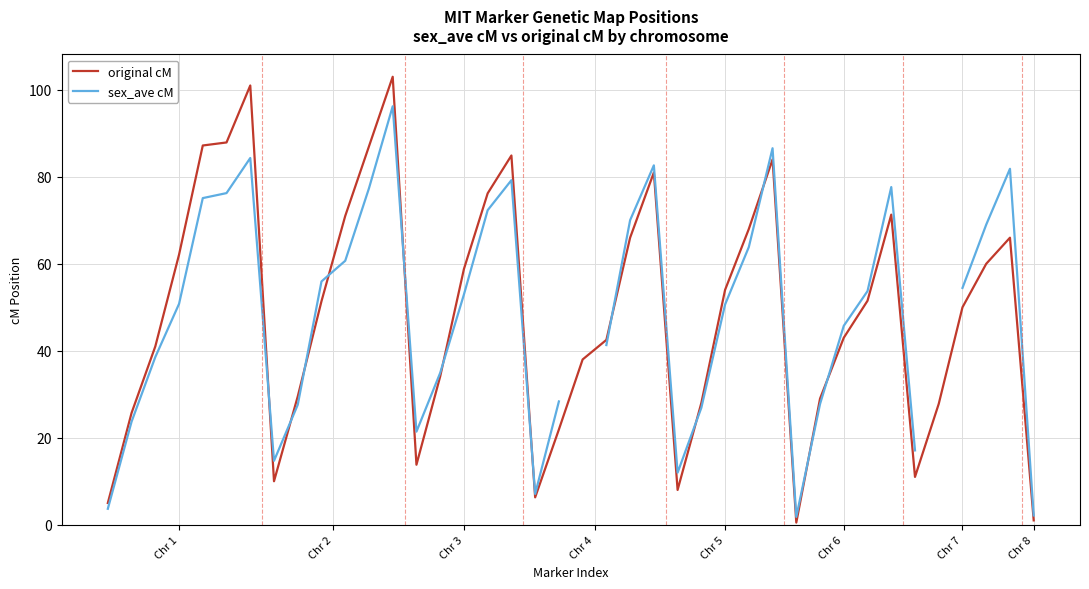

What is the greatest value displayed?

103.0